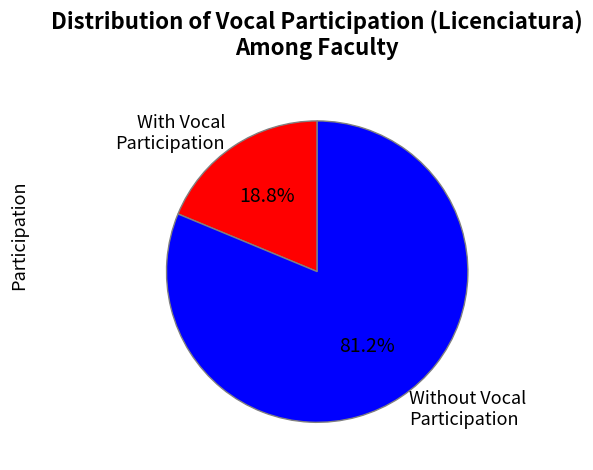

Which category has the smallest portion of the pie?

With Vocal Participation